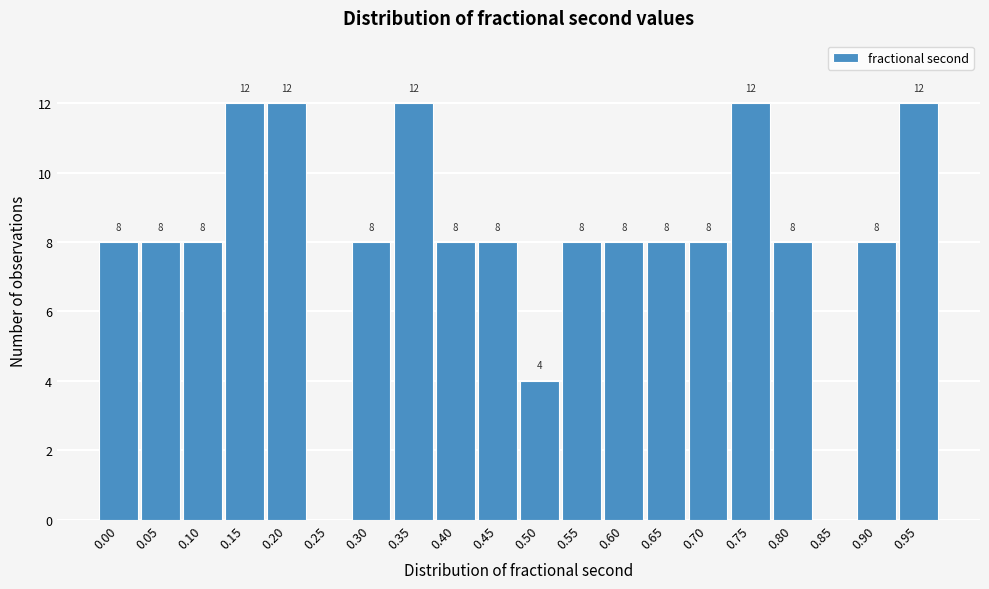

Reading right to left, extract all data points from this chart.

0.95=12	0.90=8	0.85=0	0.80=8	0.75=12	0.70=8	0.65=8	0.60=8	0.55=8	0.50=4	0.45=8	0.40=8	0.35=12	0.30=8	0.25=0	0.20=12	0.15=12	0.10=8	0.05=8	0.00=8